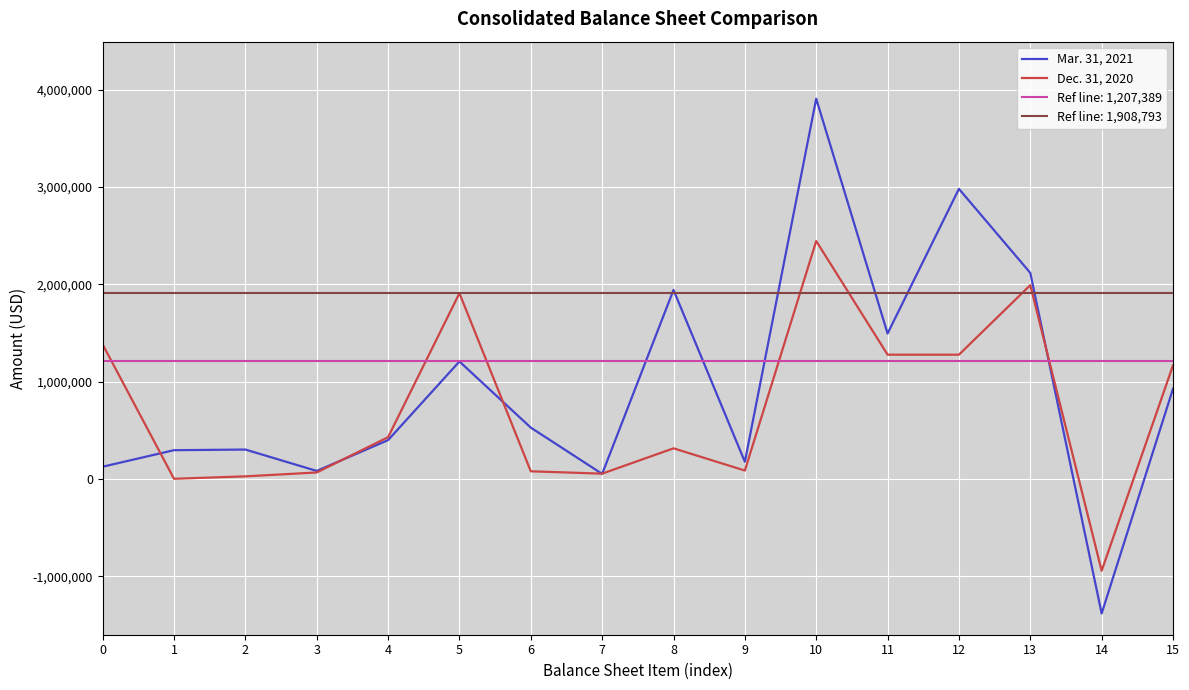

At which category is the sum across all series the highest?

10